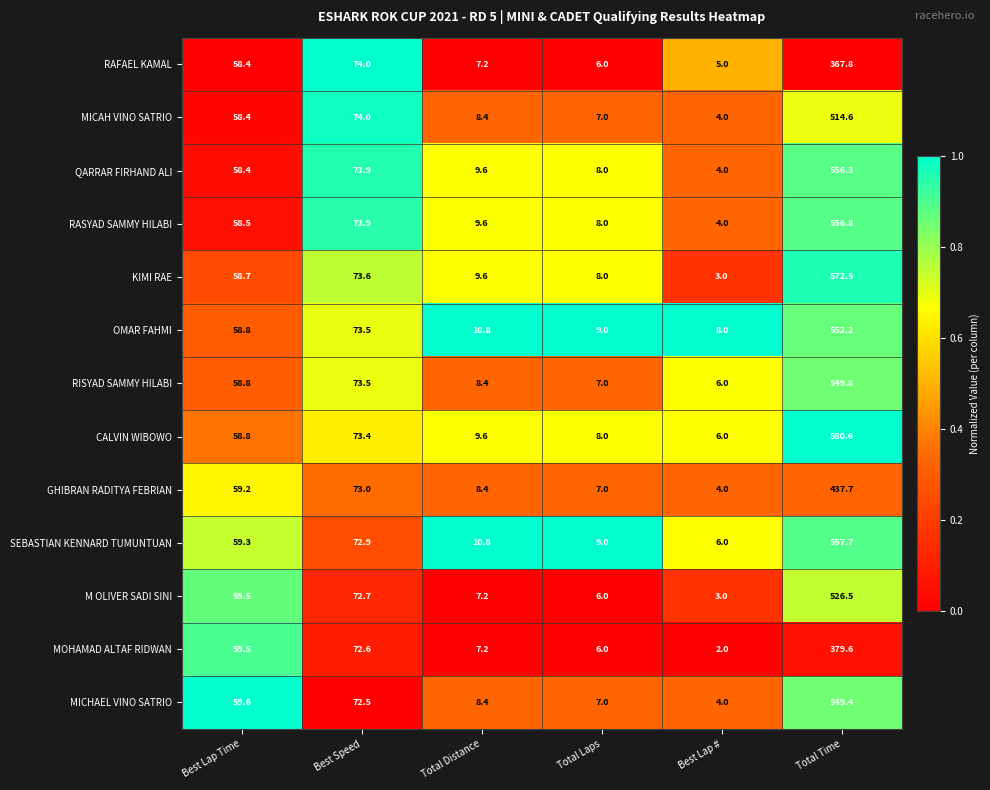

Which series has the widest spread of values?

CALVIN WIBOWO